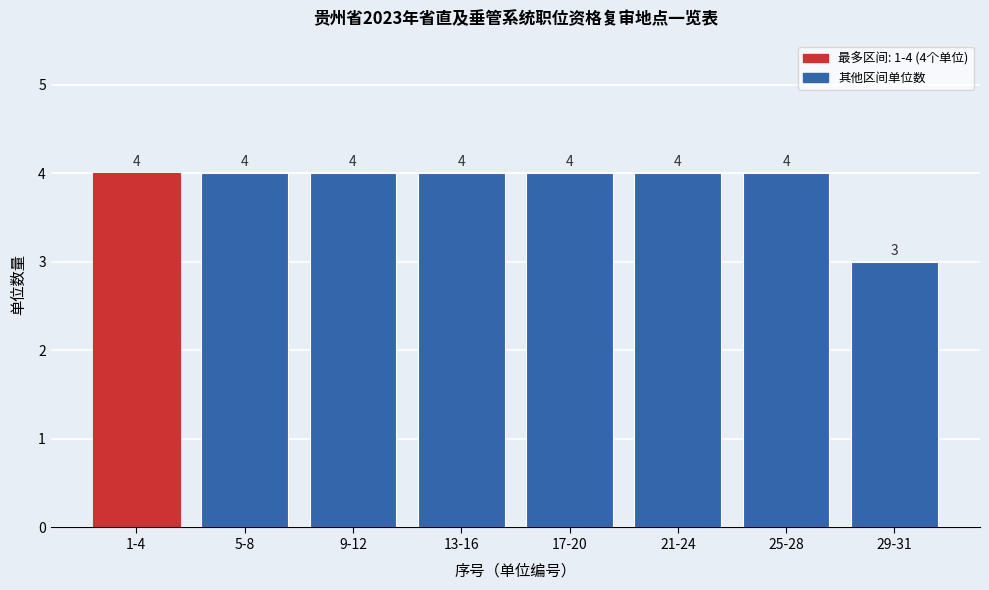

Reading right to left, extract all data points from this chart.

3	4	4	4	4	4	4	4